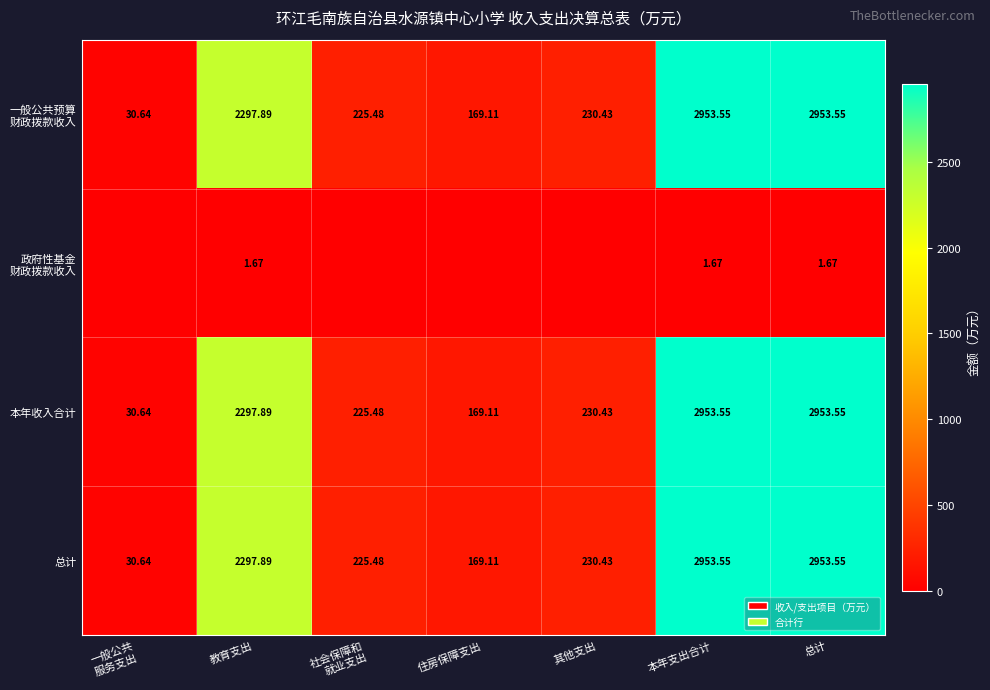

At which category is the sum across all series the highest?

本年支出合计